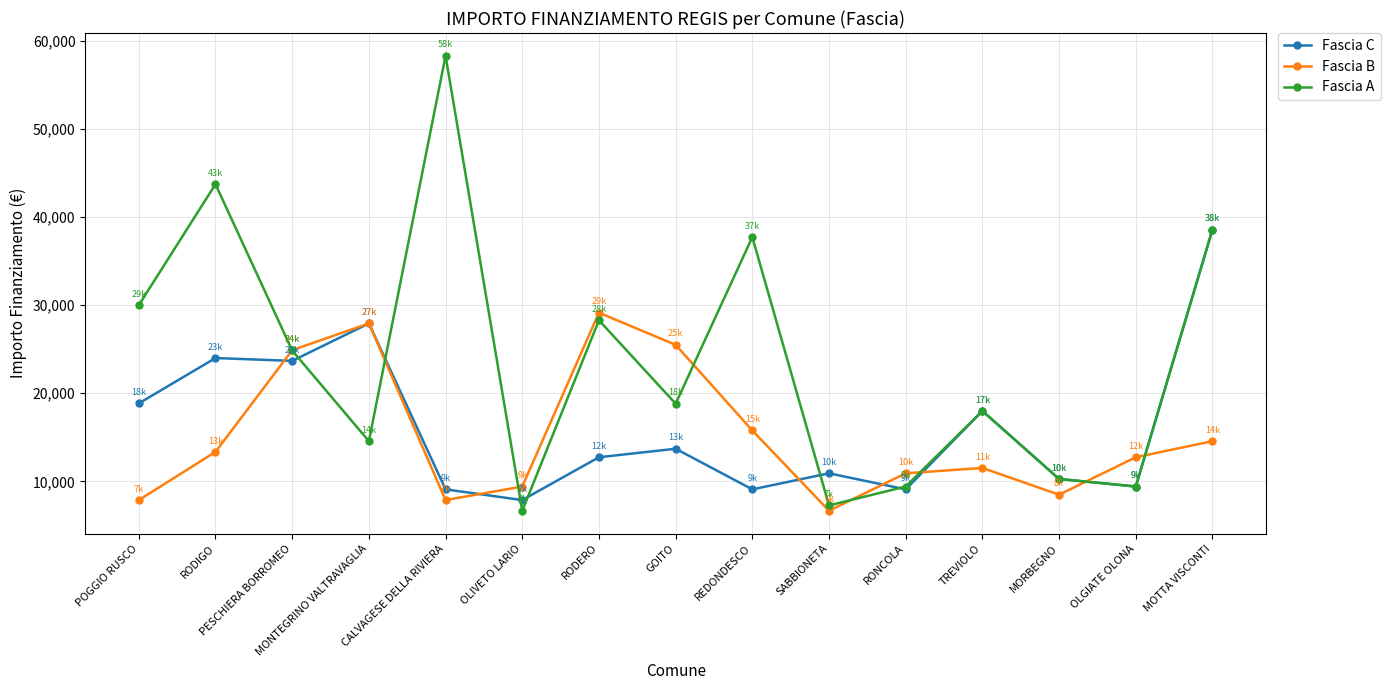

Where is the first local minimum for Fascia B?

CALVAGESE DELLA RIVIERA